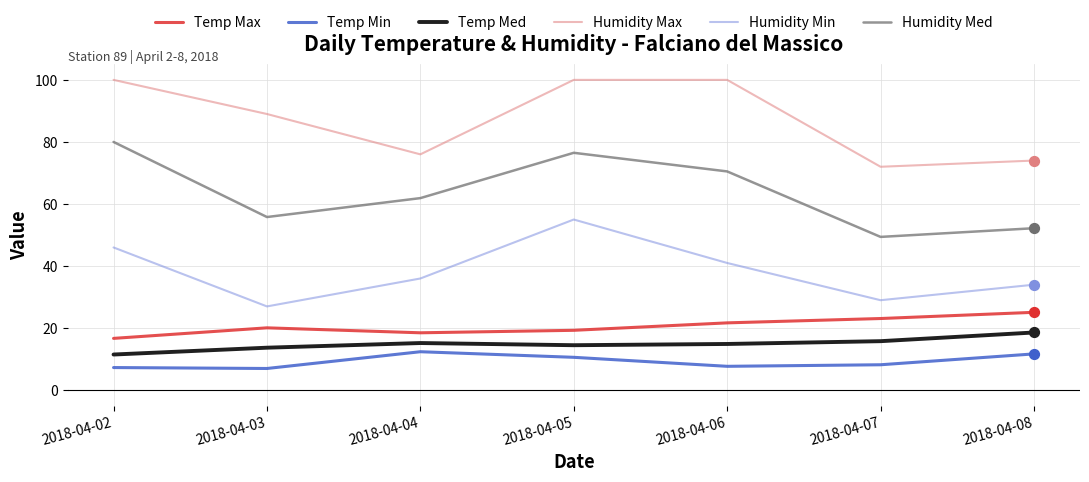

What are all the series names shown in the legend?

Temp Max, Temp Min, Temp Med, Humidity Max, Humidity Min, Humidity Med